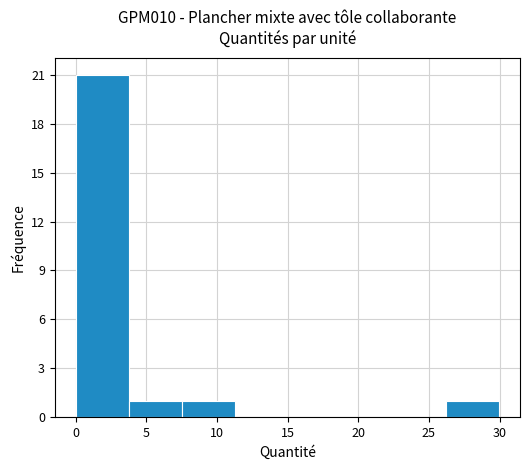

Which range on the x-axis has the tallest bar?

0.0 to 4.0